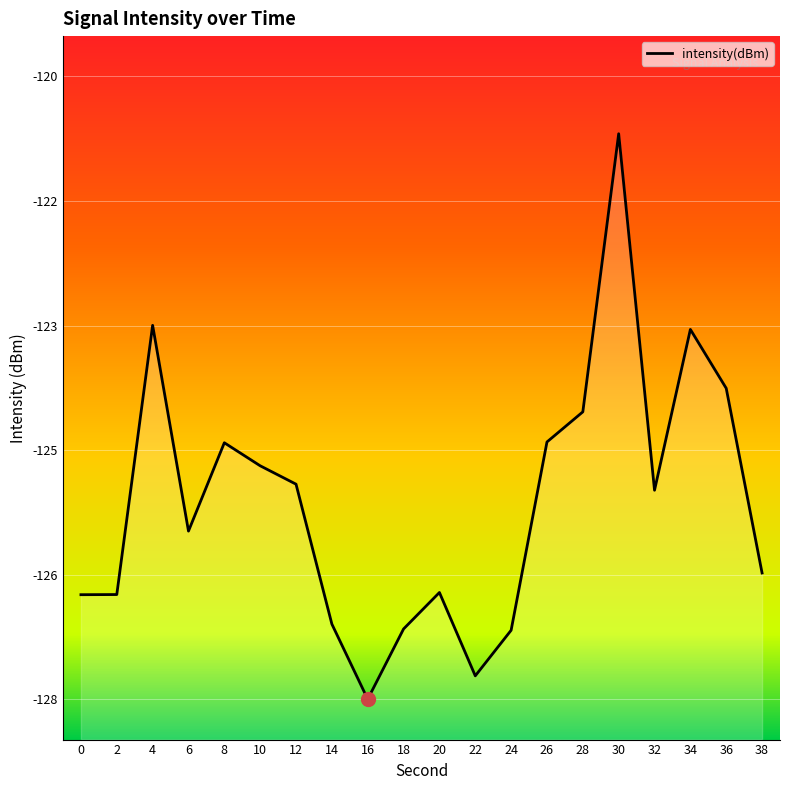

Reading right to left, list all the values displayed in this chart.

38=-126.1	36=-123.9	34=-123.1	32=-125.1	30=-120.7	28=-124.2	26=-124.5	24=-126.9	22=-127.4	20=-126.4	18=-126.8	16=-127.7	14=-126.8	12=-125.0	10=-124.8	8=-124.5	6=-125.6	4=-123.1	2=-126.4	0=-126.4